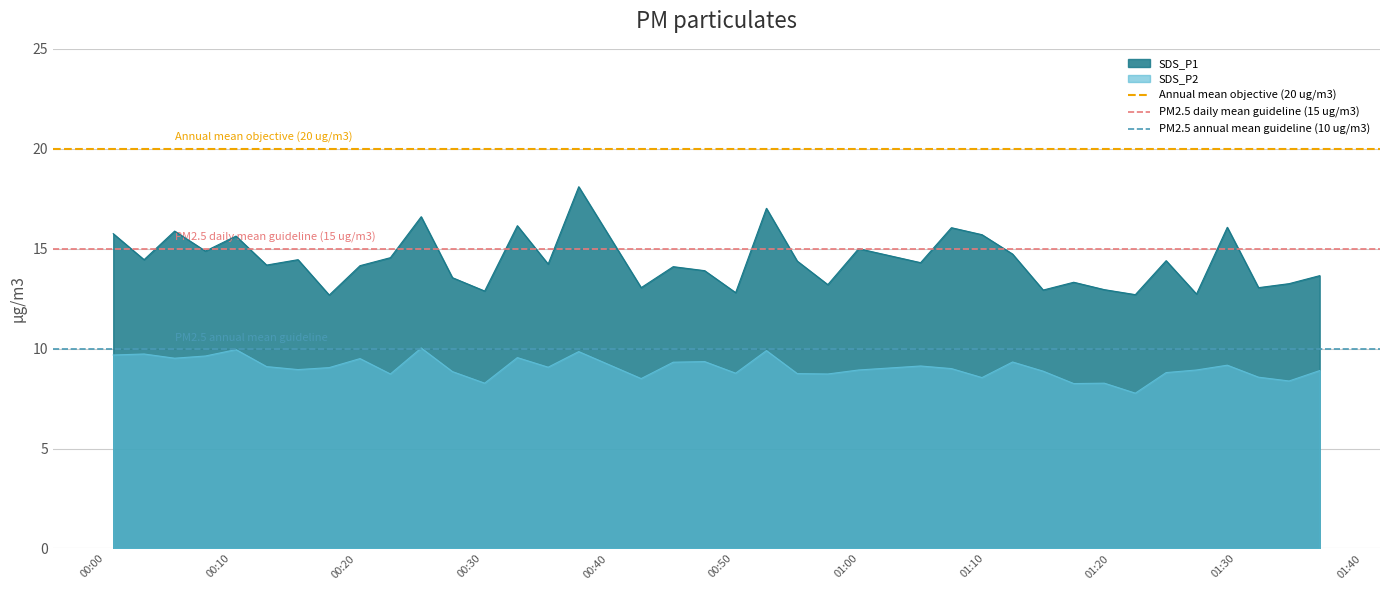

What is the value of the PM2.5 daily mean guideline (15 ug/m3) point at the 1st from the left?

15